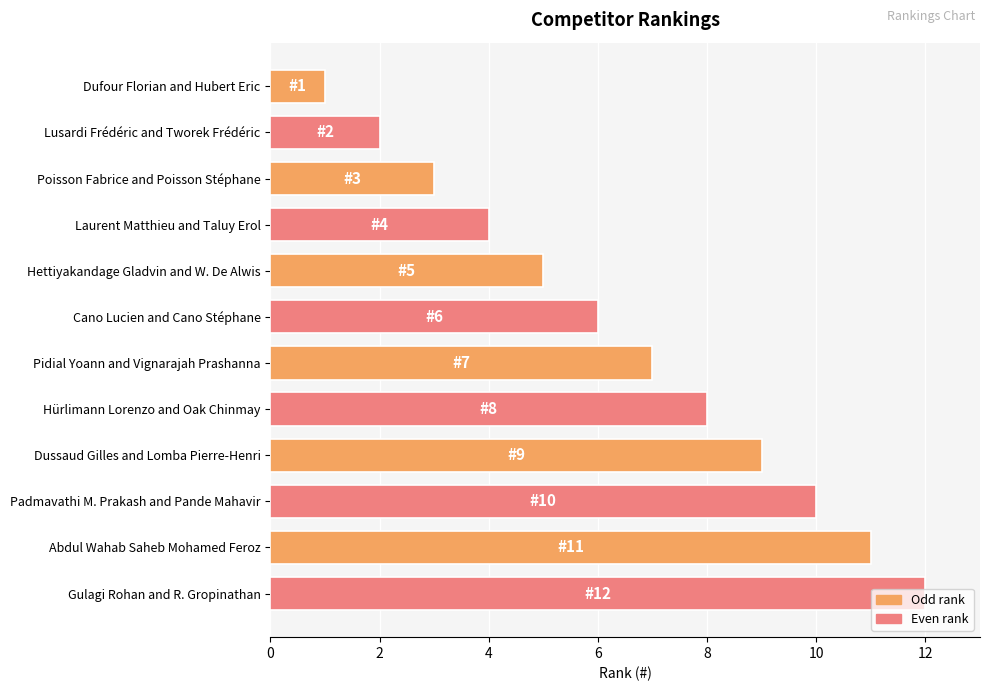

What position from the bottom is Gulagi Rohan and R. Gropinathan?

1